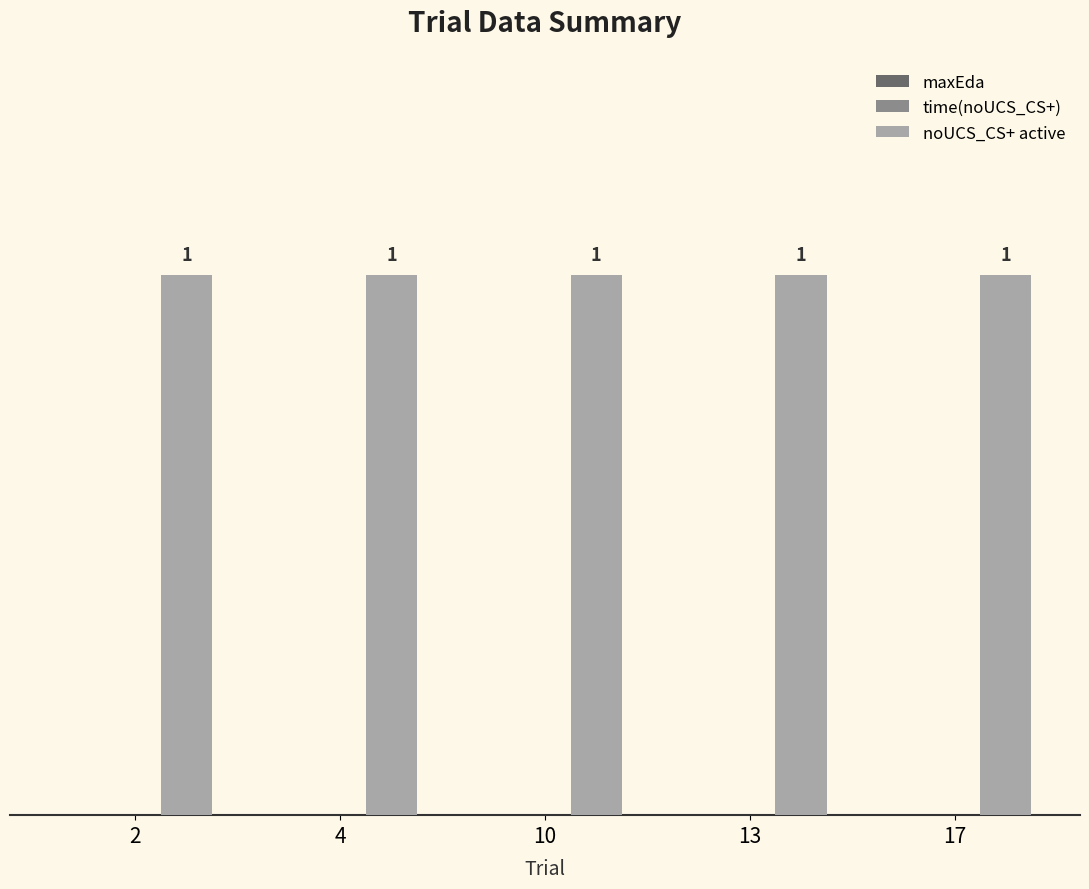

List the series in order of their peak value, highest first.

noUCS_CS+ active, maxEda, time(noUCS_CS+)